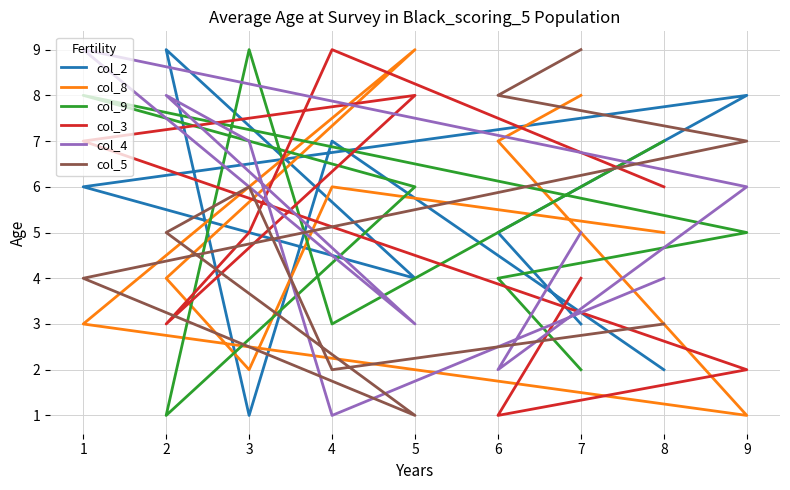

Where does the col_2 series first go above 5?

4